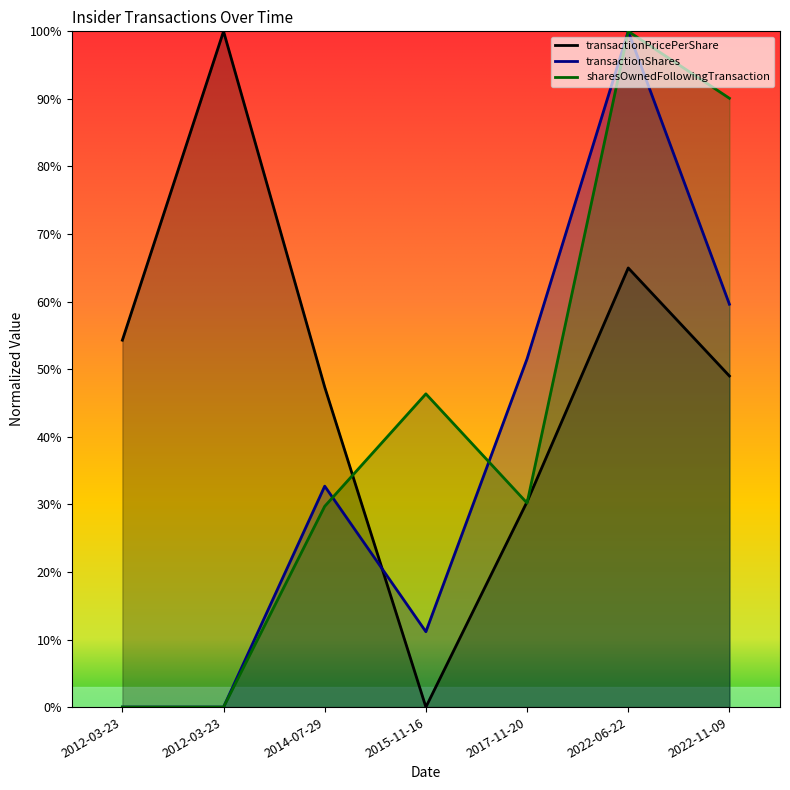

What is the label of the 4th point from the left?

2015-11-16